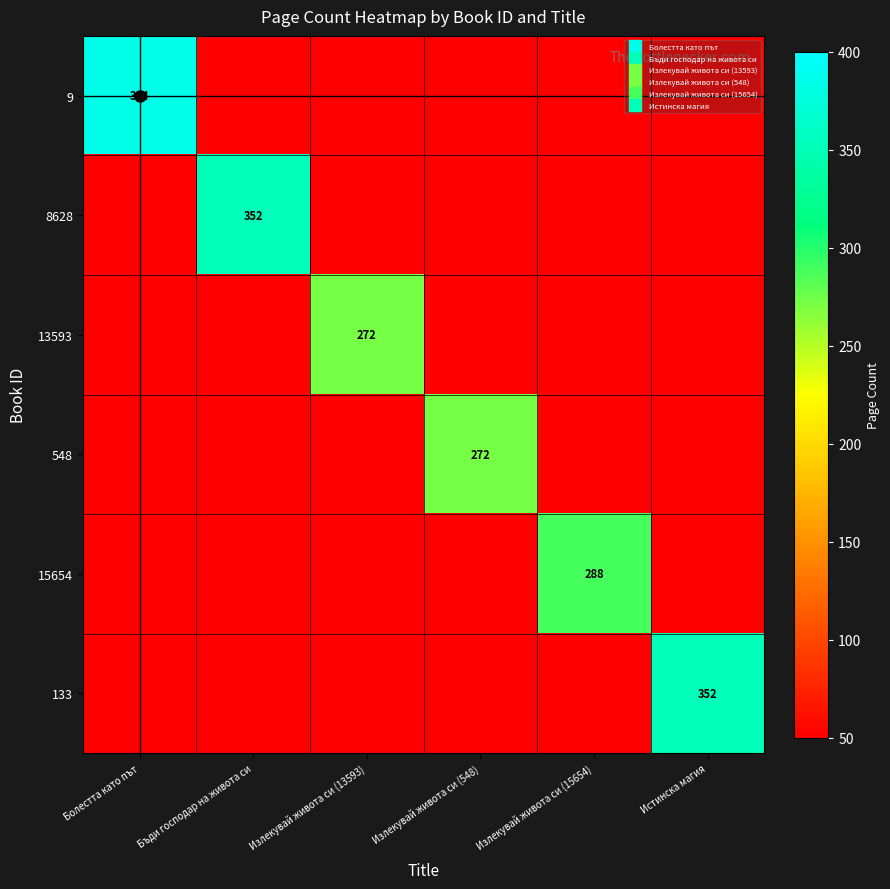

Is it true that 133 equals 75 at Болестта като път?

False